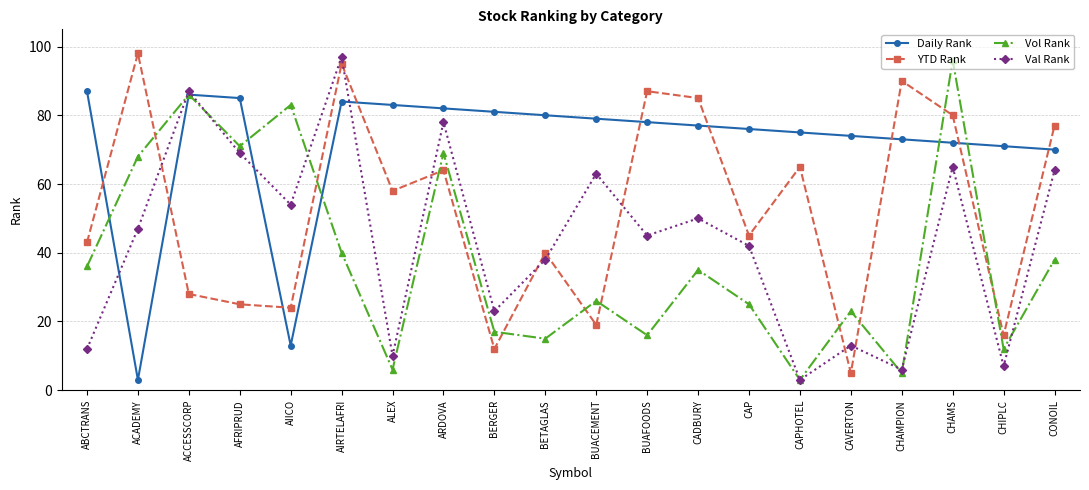

Reading left to right, extract all data points from this chart.

Daily Rank: ABCTRANS=87	ACADEMY=3	ACCESSCORP=86	AFRIPRUD=85	AIICO=13	AIRTELAFRI=84	ALEX=83	ARDOVA=82	BERGER=81	BETAGLAS=80	BUACEMENT=79	BUAFOODS=78	CADBURY=77	CAP=76	CAPHOTEL=75	CAVERTON=74	CHAMPION=73	CHAMS=72	CHIPLC=71	CONOIL=70
YTD Rank: ABCTRANS=43	ACADEMY=98	ACCESSCORP=28	AFRIPRUD=25	AIICO=24	AIRTELAFRI=95	ALEX=58	ARDOVA=64	BERGER=12	BETAGLAS=40	BUACEMENT=19	BUAFOODS=87	CADBURY=85	CAP=45	CAPHOTEL=65	CAVERTON=5	CHAMPION=90	CHAMS=80	CHIPLC=16	CONOIL=77
Vol Rank: ABCTRANS=36	ACADEMY=68	ACCESSCORP=86	AFRIPRUD=71	AIICO=83	AIRTELAFRI=40	ALEX=6	ARDOVA=69	BERGER=17	BETAGLAS=15	BUACEMENT=26	BUAFOODS=16	CADBURY=35	CAP=25	CAPHOTEL=3	CAVERTON=23	CHAMPION=5	CHAMS=96	CHIPLC=12	CONOIL=38
Val Rank: ABCTRANS=12	ACADEMY=47	ACCESSCORP=87	AFRIPRUD=69	AIICO=54	AIRTELAFRI=97	ALEX=10	ARDOVA=78	BERGER=23	BETAGLAS=38	BUACEMENT=63	BUAFOODS=45	CADBURY=50	CAP=42	CAPHOTEL=3	CAVERTON=13	CHAMPION=6	CHAMS=65	CHIPLC=7	CONOIL=64